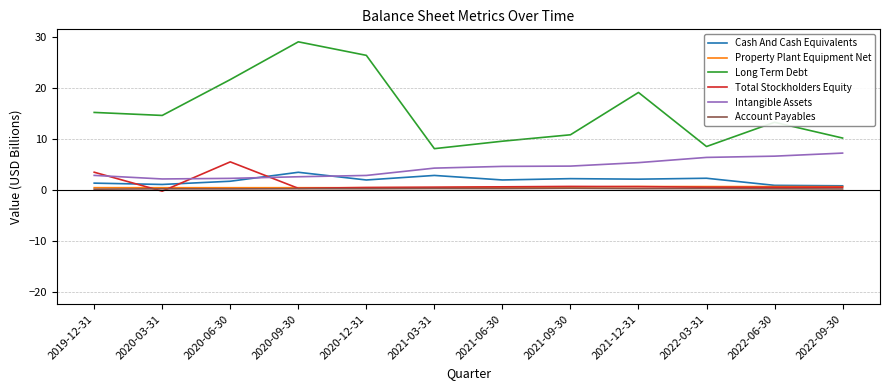

The Property Plant Equipment Net series shows 0.5 at 2019-12-31. True or false?

True